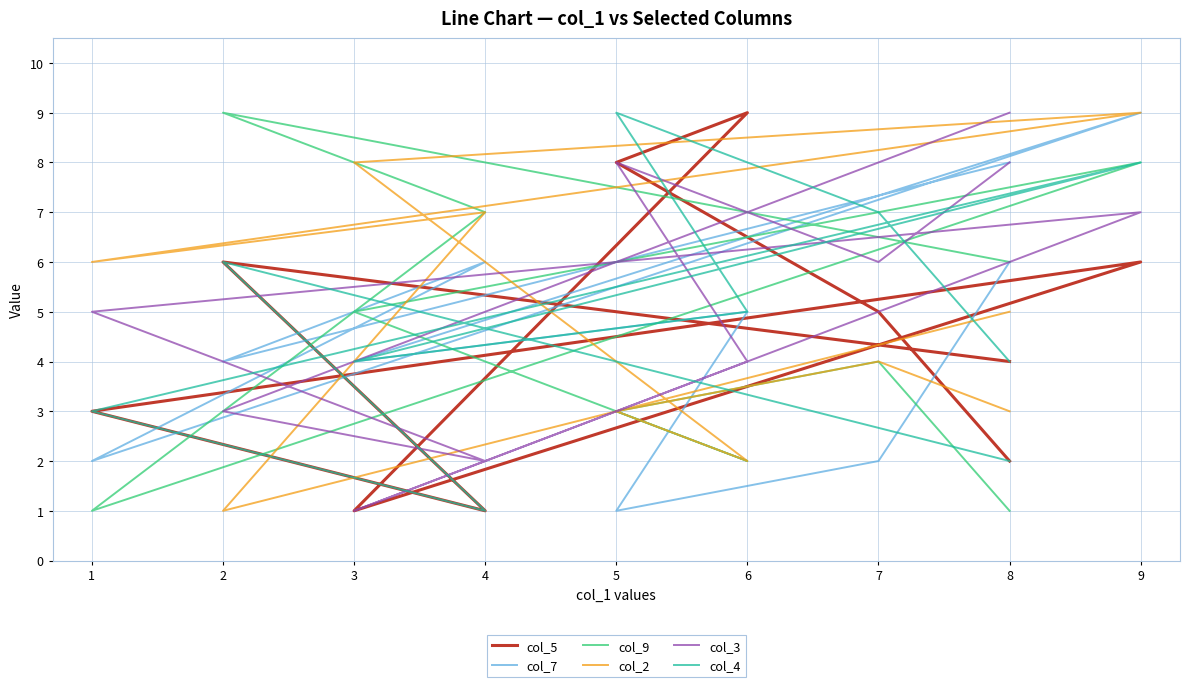

After their last crossing, which series has the higher values: col_7 or col_4?

col_7